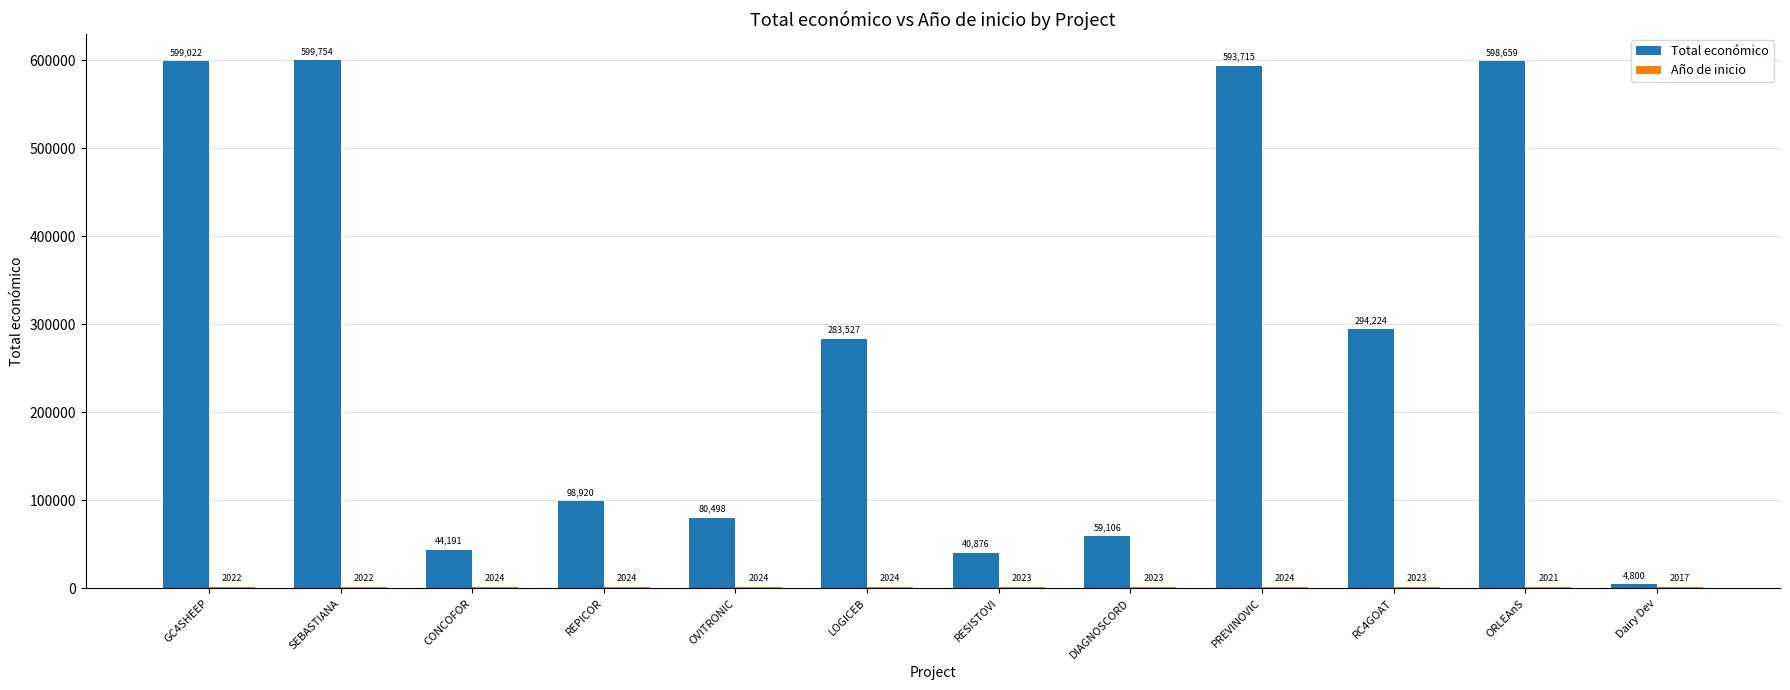

At which category does the chart reach its peak across all series?

SEBASTIANA